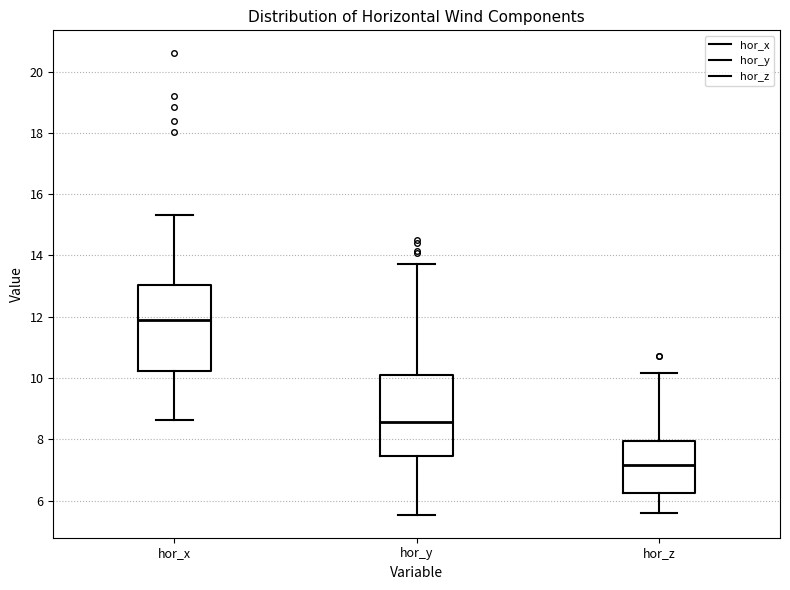

Which box's median line is the highest?

hor_x